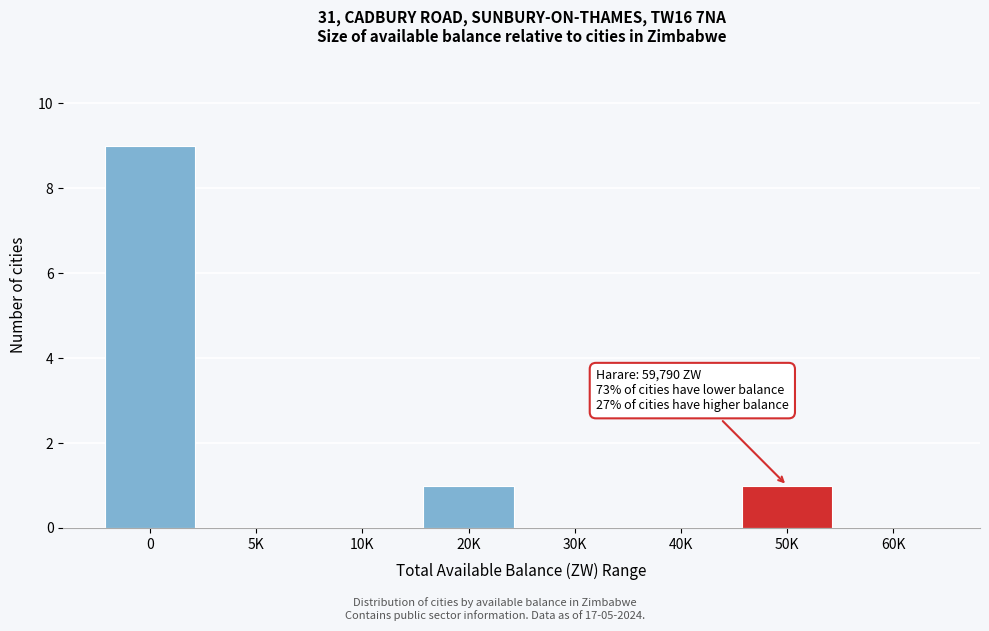

Reading left to right, list all the values displayed in this chart.

0=9	5K=0	10K=0	20K=1	30K=0	40K=0	50K=1	60K=0